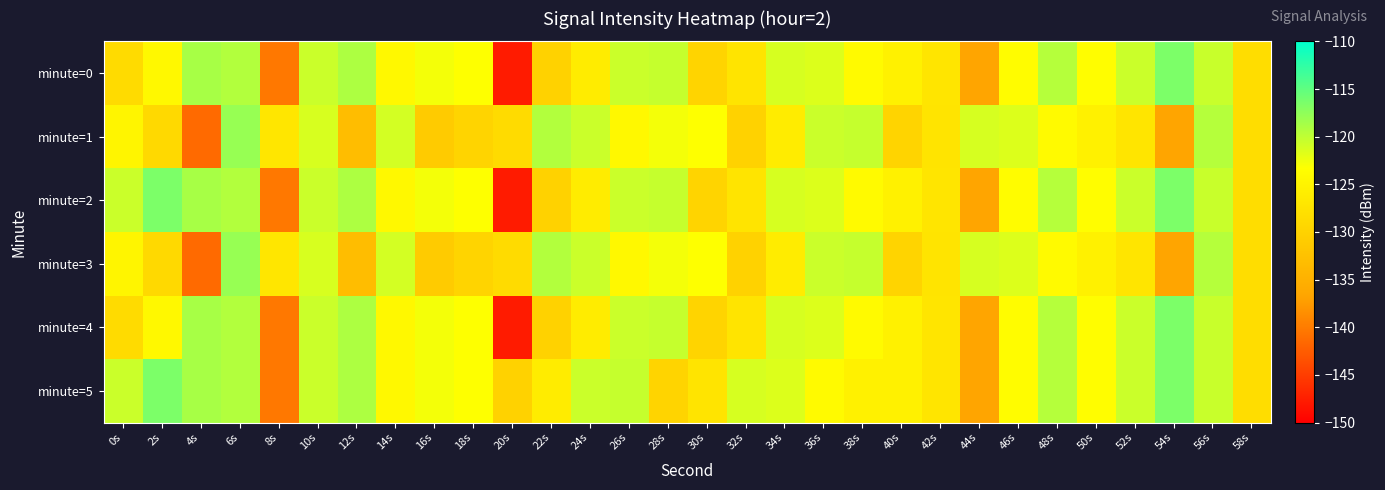

Reading left to right, extract all data points from this chart.

minute=0: 0s=-128.7	2s=-124.2	4s=-118.8	6s=-119.3	8s=-140.3	10s=-120.6	12s=-119.1	14s=-124.3	16s=-122.8	18s=-123.3	20s=-147.8	22s=-130.0	24s=-126.0	26s=-120.6	28s=-120.3	30s=-129.8	32s=-127.2	34s=-121.2	36s=-121.5	38s=-123.9	40s=-125.4	42s=-127.2	44s=-136.7	46s=-123.7	48s=-119.5	50s=-123.6	52s=-120.5	54s=-116.5	56s=-120.5	58s=-128.4
minute=1: 0s=-124.7	2s=-129.0	4s=-141.5	6s=-117.9	8s=-127.1	10s=-121.3	12s=-133.1	14s=-121.0	16s=-131.0	18s=-129.7	20s=-128.7	22s=-119.3	24s=-120.6	26s=-124.3	28s=-122.8	30s=-123.3	32s=-130.0	34s=-126.0	36s=-120.6	38s=-120.3	40s=-129.8	42s=-127.2	44s=-121.2	46s=-121.5	48s=-123.9	50s=-125.4	52s=-127.2	54s=-136.7	56s=-119.5	58s=-128.4
minute=2: 0s=-120.5	2s=-116.5	4s=-118.8	6s=-119.3	8s=-140.3	10s=-120.6	12s=-119.1	14s=-124.3	16s=-122.8	18s=-123.3	20s=-147.8	22s=-130.0	24s=-126.0	26s=-120.6	28s=-120.3	30s=-129.8	32s=-127.2	34s=-121.2	36s=-121.5	38s=-123.9	40s=-125.4	42s=-127.2	44s=-136.7	46s=-123.7	48s=-119.5	50s=-123.6	52s=-120.5	54s=-116.5	56s=-120.5	58s=-128.4
minute=3: 0s=-124.7	2s=-129.0	4s=-141.5	6s=-117.9	8s=-127.1	10s=-121.3	12s=-133.1	14s=-121.0	16s=-131.0	18s=-129.7	20s=-128.7	22s=-119.3	24s=-120.6	26s=-124.3	28s=-122.8	30s=-123.3	32s=-130.0	34s=-126.0	36s=-120.6	38s=-120.3	40s=-129.8	42s=-127.2	44s=-121.2	46s=-121.5	48s=-123.9	50s=-125.4	52s=-127.2	54s=-136.7	56s=-119.5	58s=-128.4
minute=4: 0s=-128.7	2s=-124.2	4s=-118.8	6s=-119.3	8s=-140.3	10s=-120.6	12s=-119.1	14s=-124.3	16s=-122.8	18s=-123.3	20s=-147.8	22s=-130.0	24s=-126.0	26s=-120.6	28s=-120.3	30s=-129.8	32s=-127.2	34s=-121.2	36s=-121.5	38s=-123.9	40s=-125.4	42s=-127.2	44s=-136.7	46s=-123.7	48s=-119.5	50s=-123.6	52s=-120.5	54s=-116.5	56s=-120.5	58s=-128.4
minute=5: 0s=-120.5	2s=-116.5	4s=-118.8	6s=-119.3	8s=-140.3	10s=-120.6	12s=-119.1	14s=-124.3	16s=-122.8	18s=-123.3	20s=-130.0	22s=-126.0	24s=-120.6	26s=-120.3	28s=-129.8	30s=-127.2	32s=-121.2	34s=-121.5	36s=-123.9	38s=-125.4	40s=-125.4	42s=-127.2	44s=-136.7	46s=-123.7	48s=-119.5	50s=-123.6	52s=-120.5	54s=-116.5	56s=-120.5	58s=-128.4